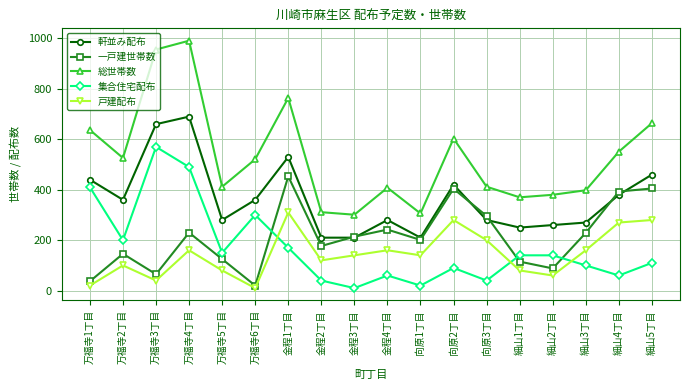

At which label does 総世帯数 first exceed 521?

万福寺1丁目